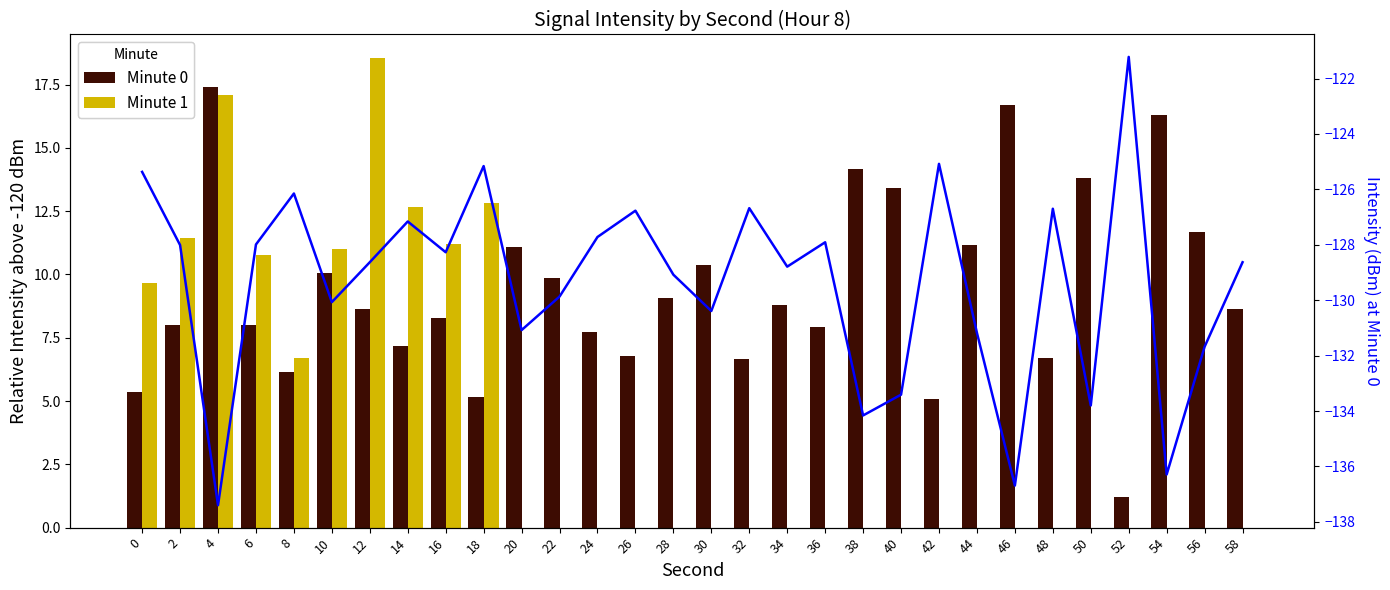

What is the total value across all series at 8?

-113.3